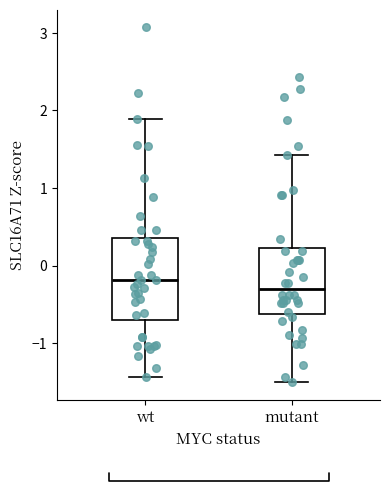

Reading left to right, transcribe this box plot: for each box, give where its median line is, the range the box spans, and where its two whiskers end, as read against the y-axis. The values are not printed on the chart, so give them approximately, as read against the axis.

wt: median -0.2, box -0.7 to 0.4, whiskers -1.4 to 1.9
mutant: median -0.3, box -0.6 to 0.2, whiskers -1.5 to 1.4